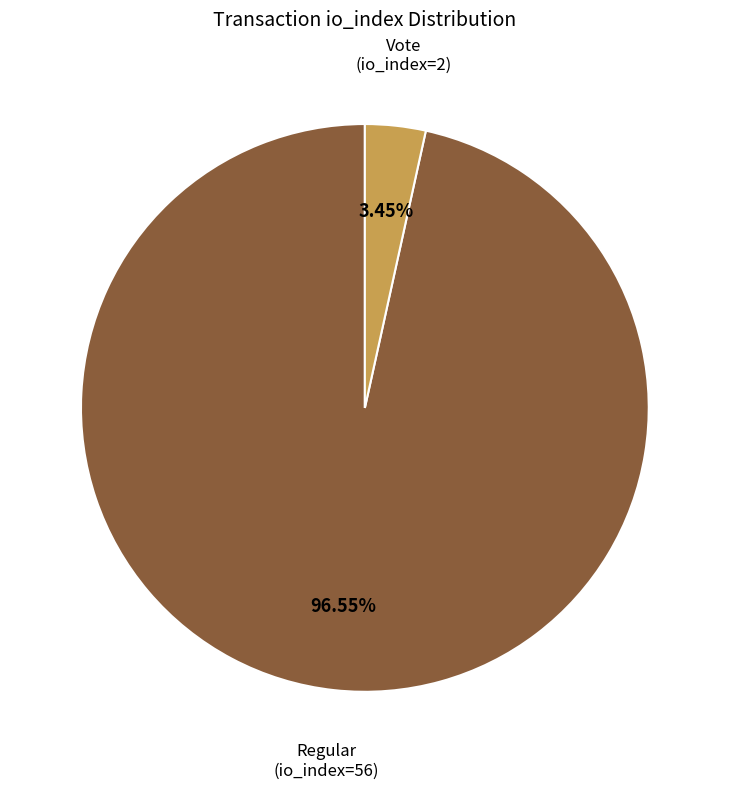

Does any single category account for the majority?

Yes